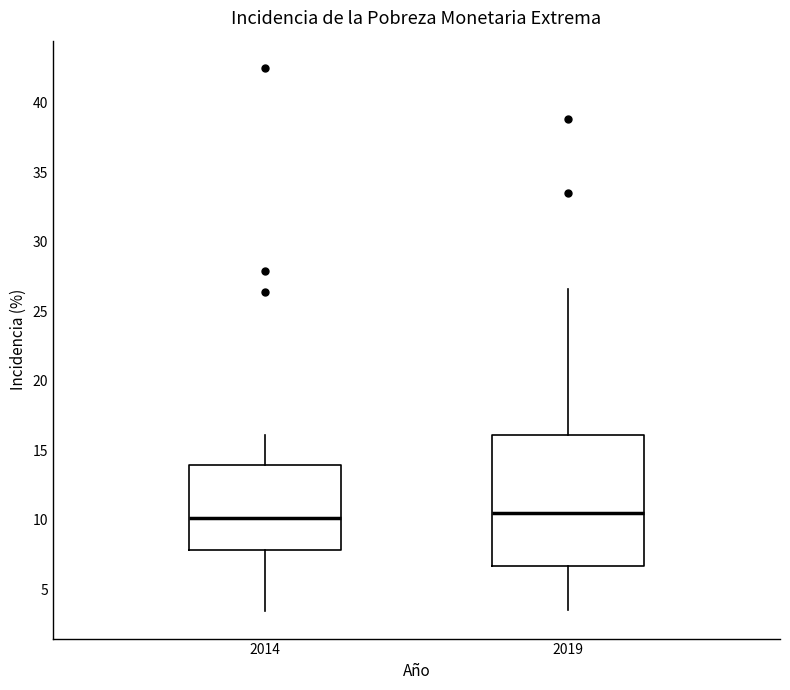

Reading left to right, read every box against the y-axis: the position of its median line, the range the box covers, and the ends of its whiskers. The values are not printed on the chart, so give them approximately, as read against the axis.

2014: median 10.0, box 8.0 to 14.0, whiskers 3.5 to 16.0
2019: median 10.5, box 6.5 to 16.0, whiskers 3.5 to 26.5